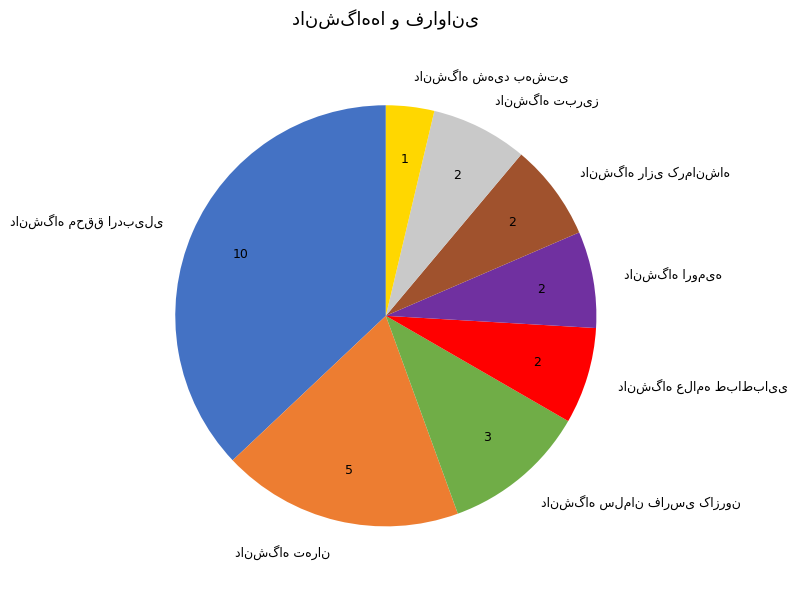

Does any single category account for the majority?

No